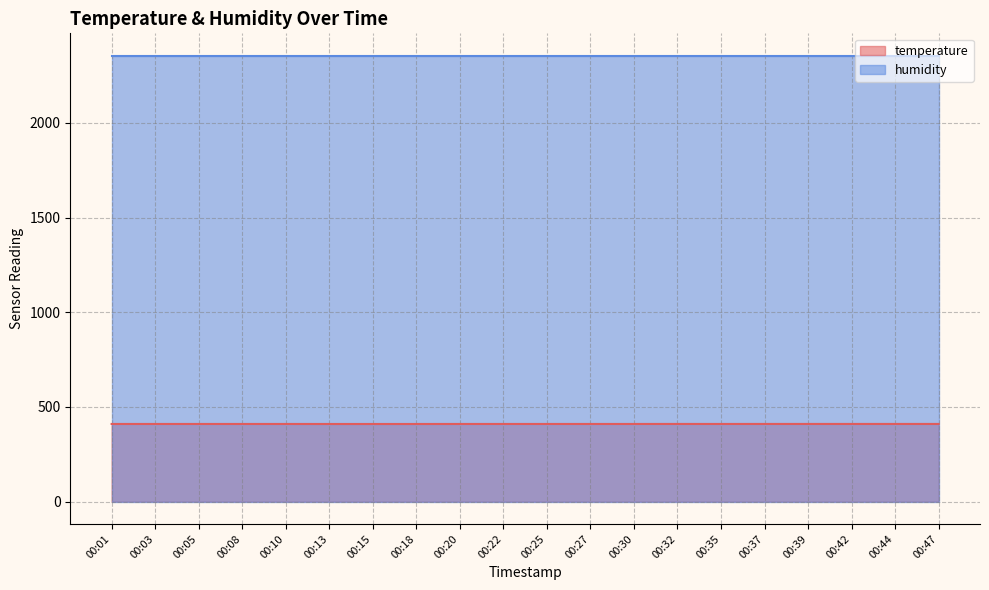

Count the values in the range 410 to 411.

20